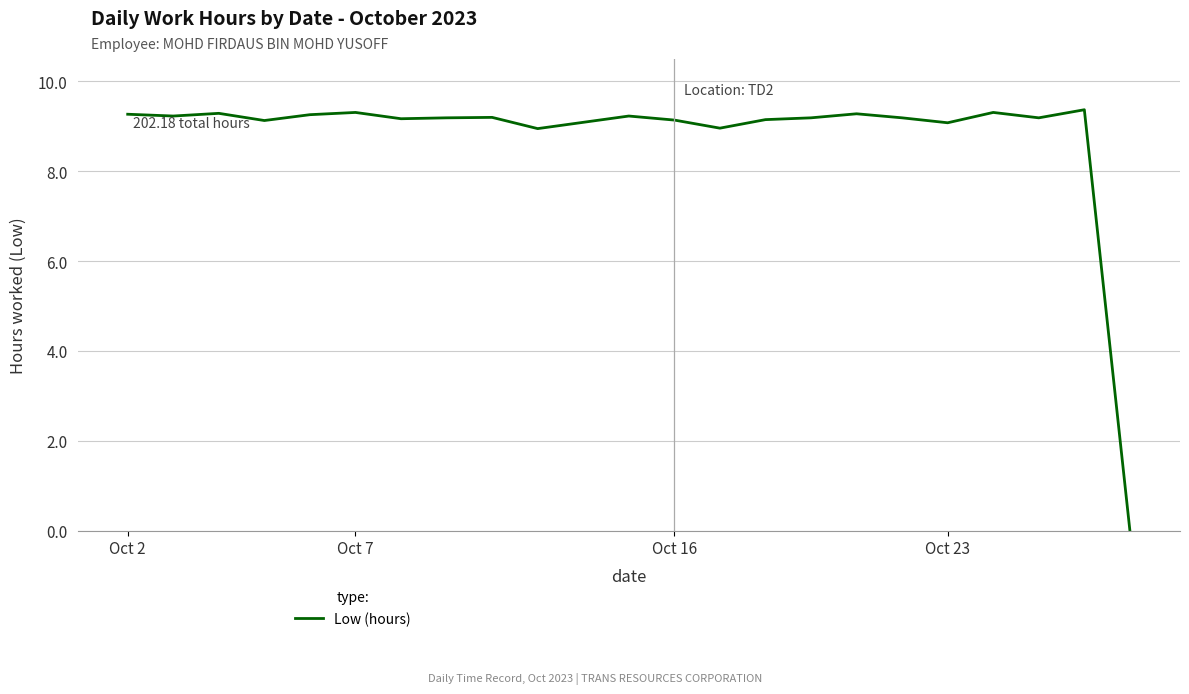

Is this an area chart (filled region under the line)?

No